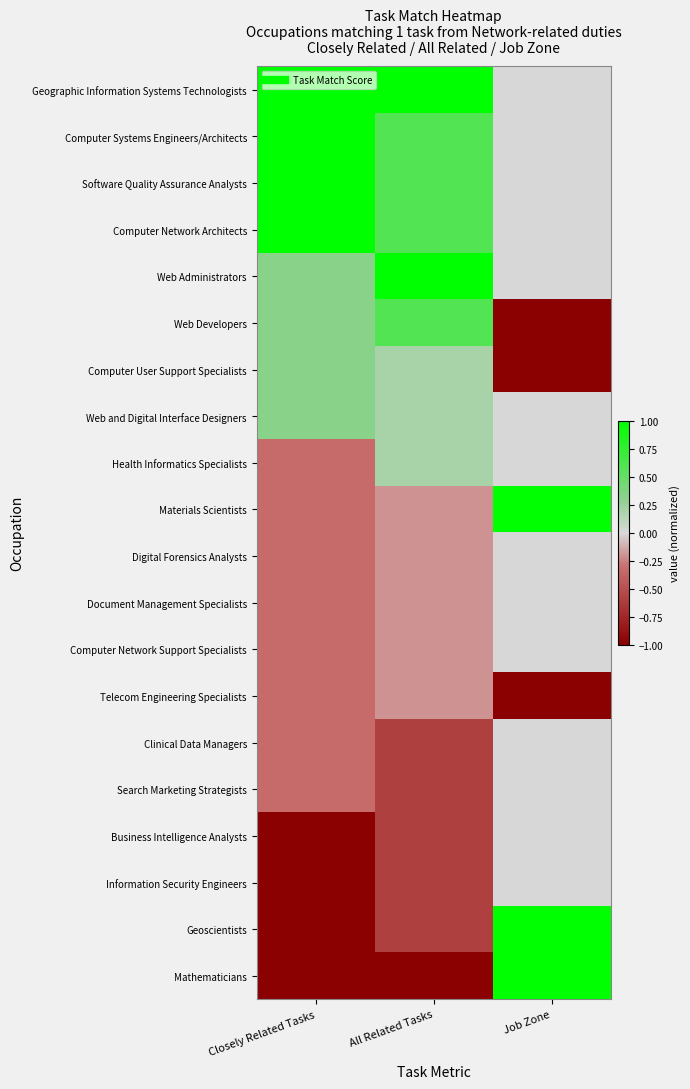

At which category is the sum across all series the highest?

All Related Tasks